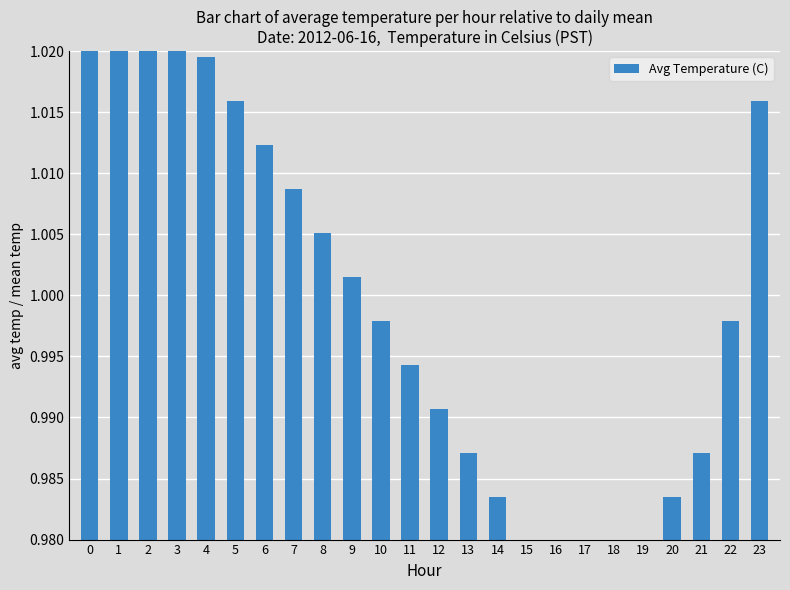

Is it true that the value at 20 is 0.6?

False